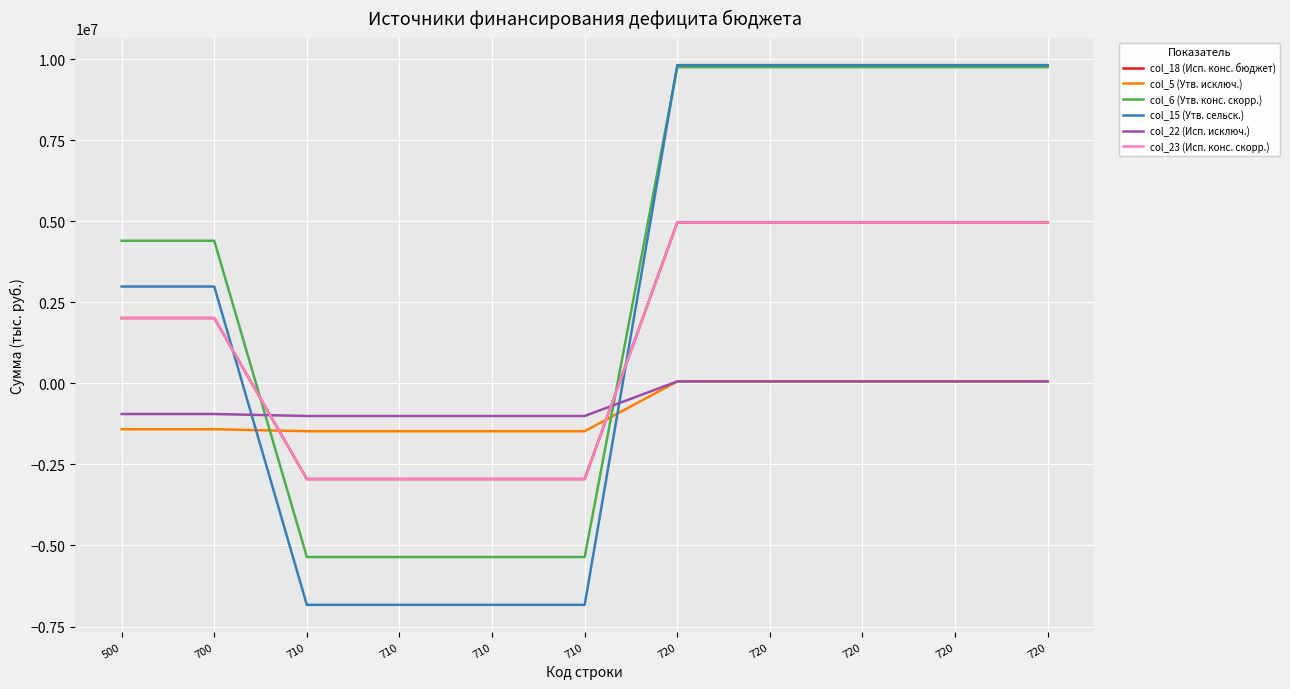

True or false: col_18 (Исп. конс. бюджет) and col_5 (Утв. исключ.) intersect in this chart.

True